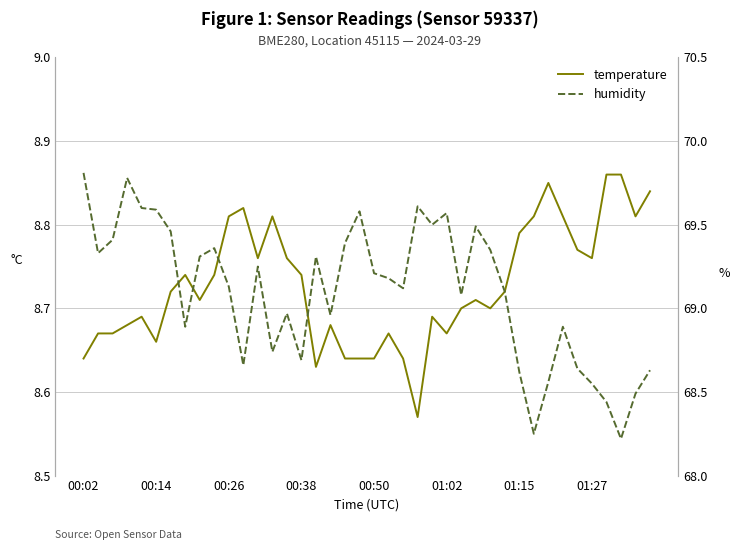

Is the value of humidity at 17 greater than the value of temperature at 15?

Yes